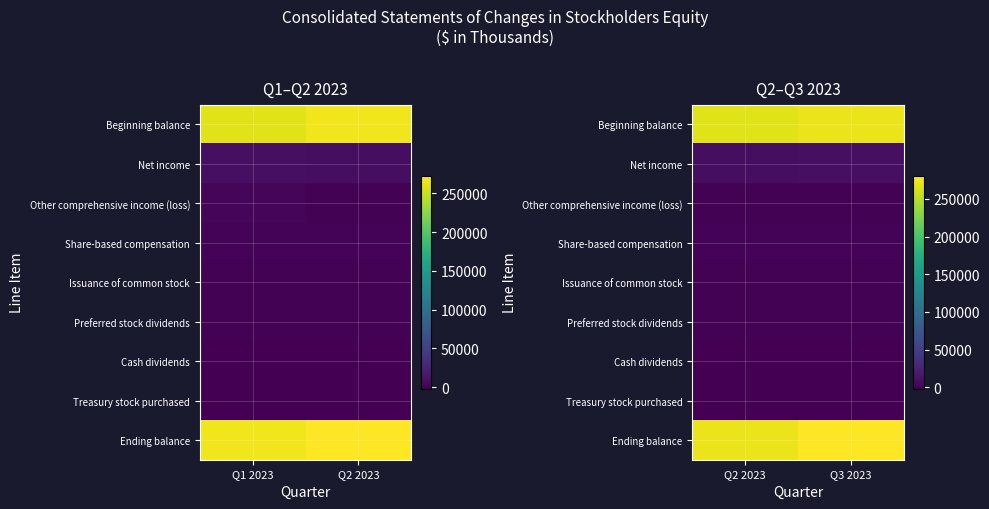

What is the difference between the highest and lowest values at Q3 2023?

282664